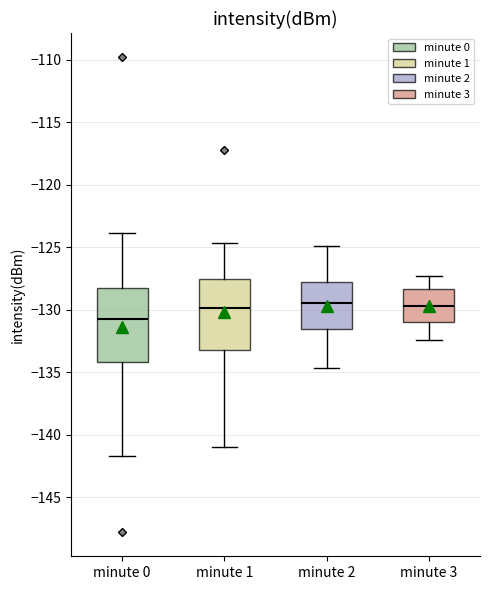

Where is the lower edge of the box for minute 2 on the y-axis? The values are not printed on the chart, so give them approximately, as read against the axis.

-131.5